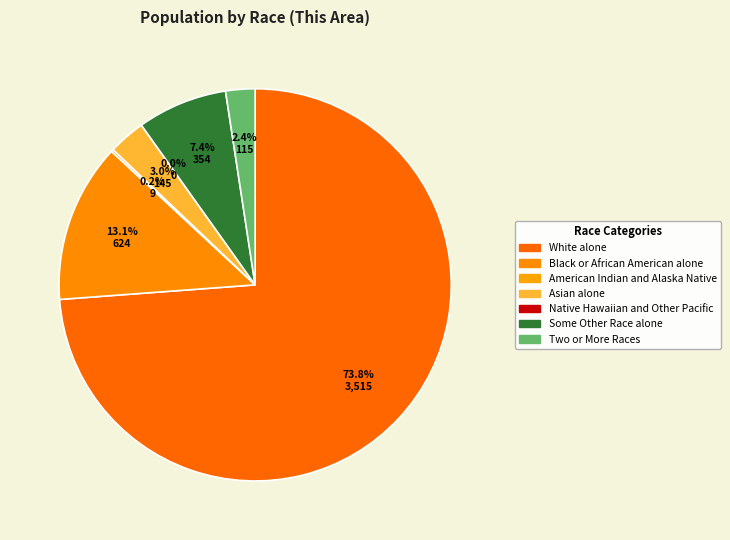

Which slice is the largest?

White alone